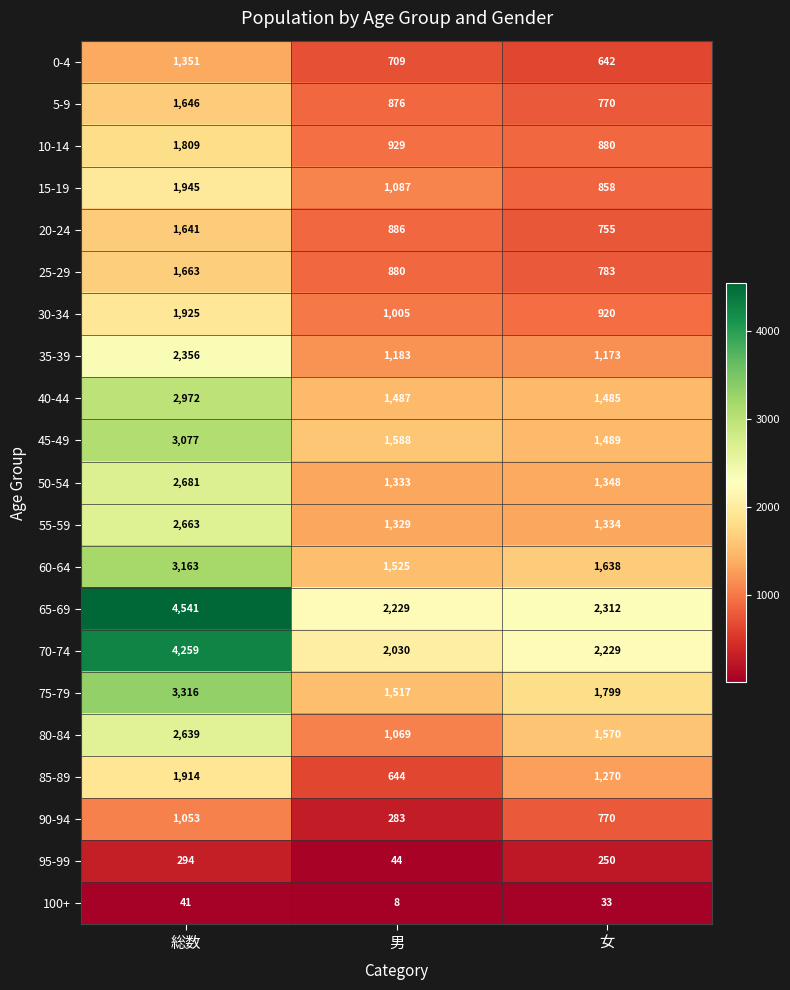

Which series has the largest range (max minus min)?

65-69